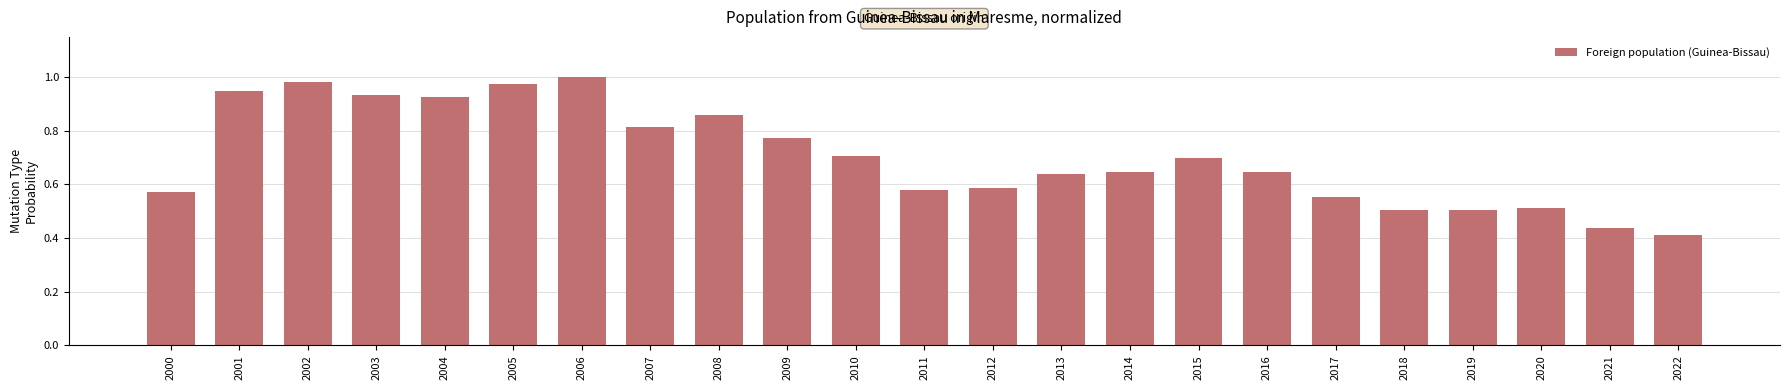

Between 2007 and 2003, which is larger?

2003